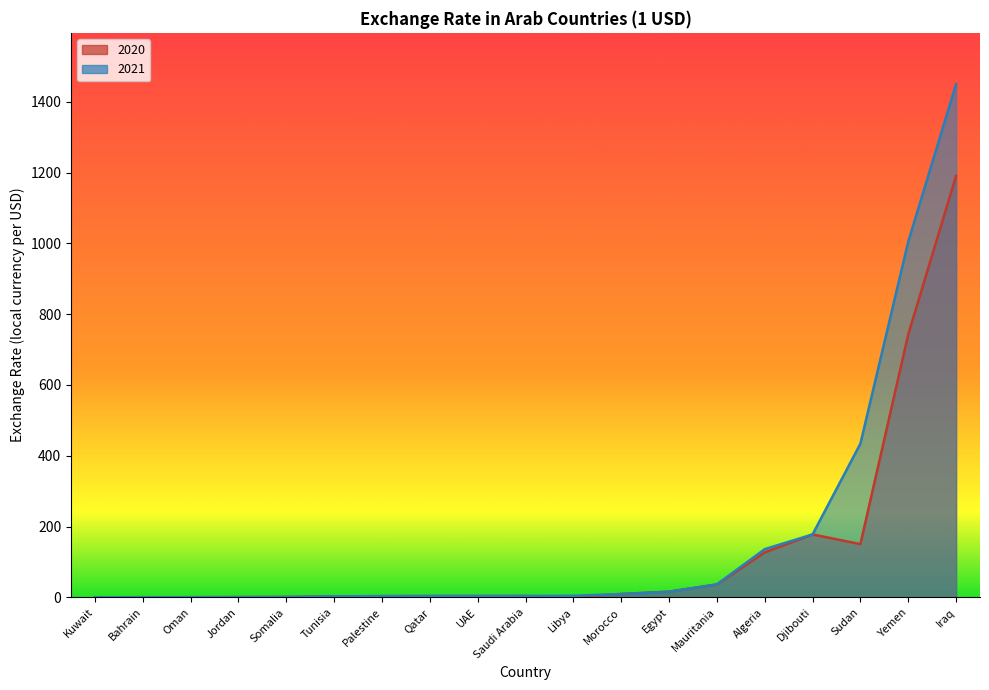

After their last crossing, which series has the higher values: 2021 or 2020?

2021